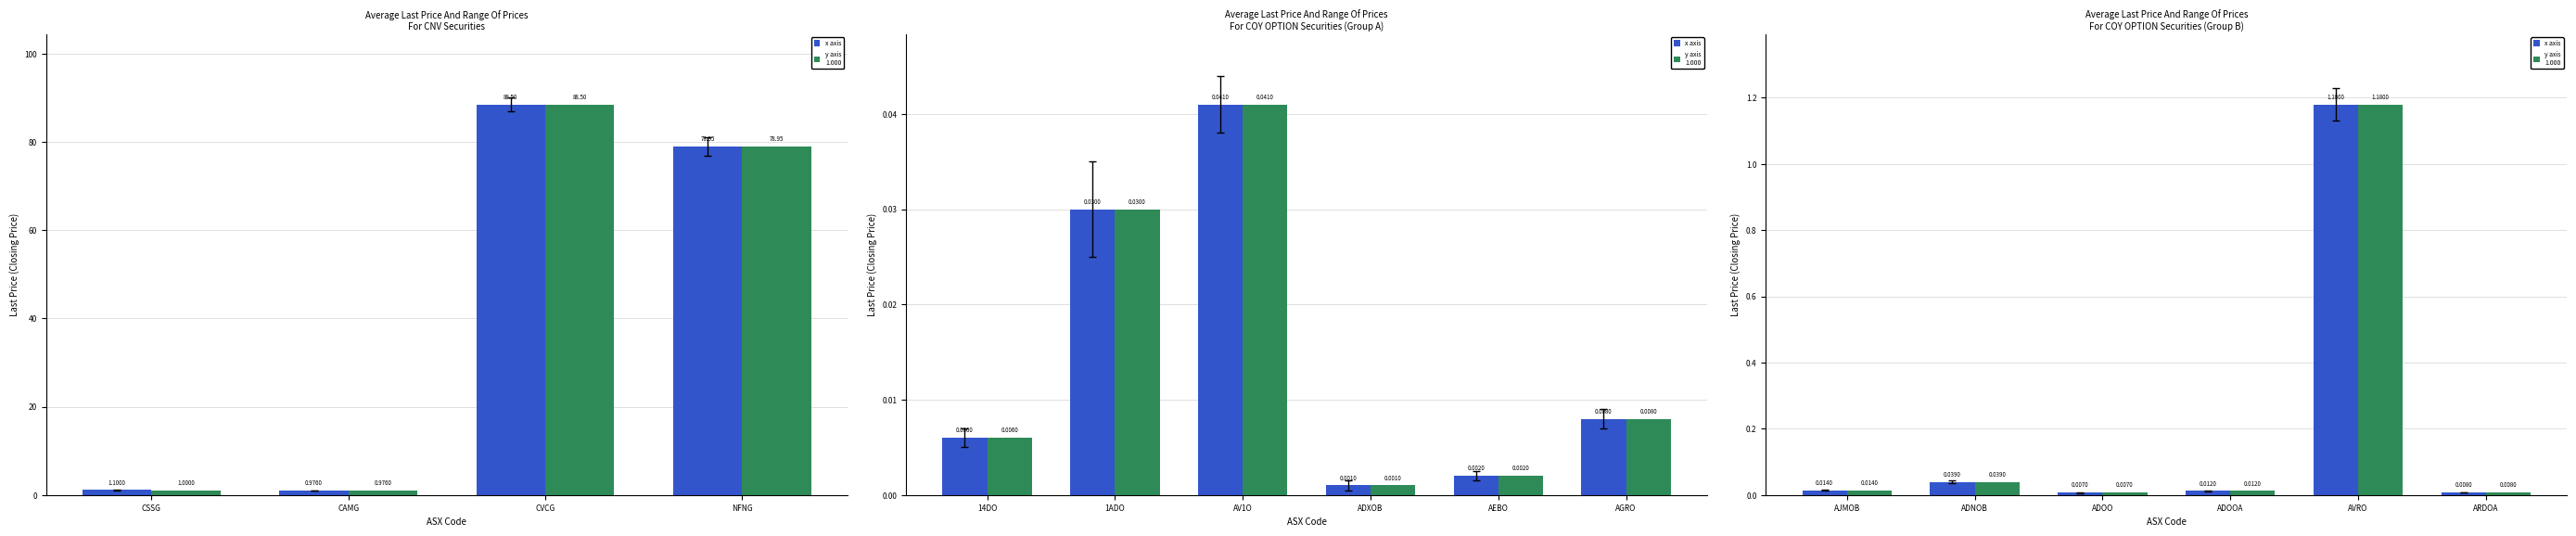

What is the sum of all y axis
1.000 values?

1.3